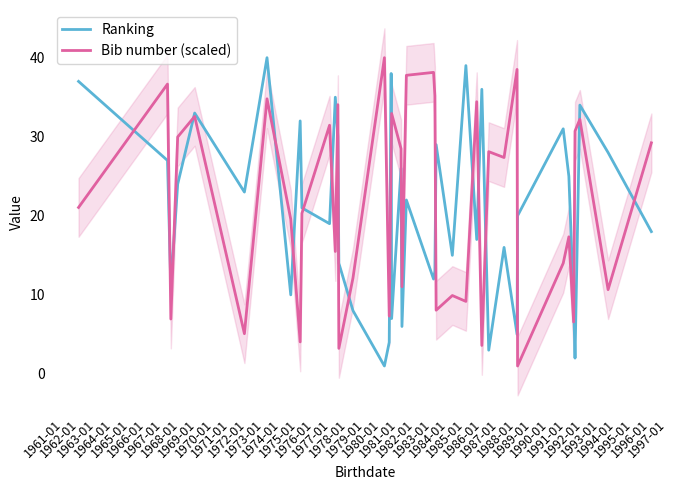

Is this an area chart (filled region under the line)?

No